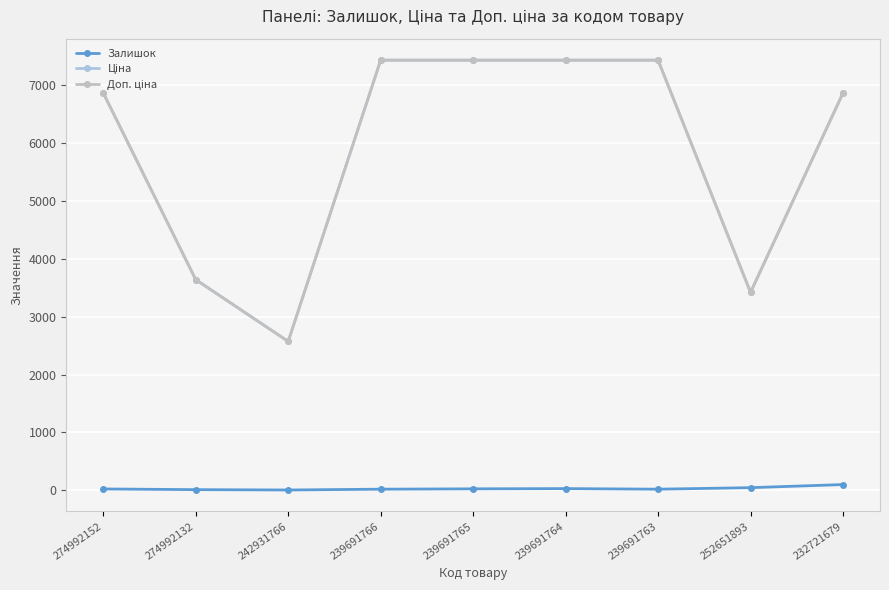

Is this an area chart (filled region under the line)?

No